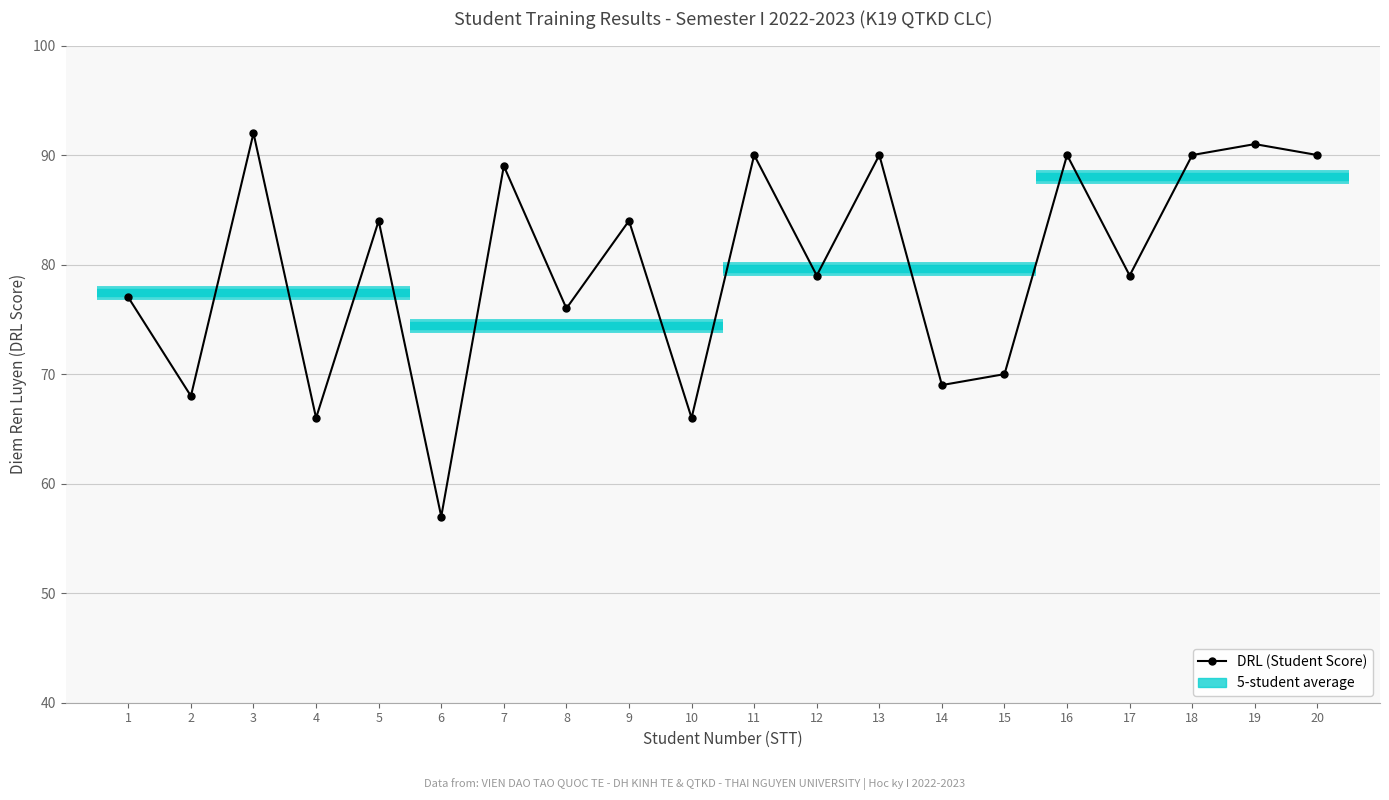

List the labels in order of value, smallest first.

6, 4, 10, 2, 14, 15, 8, 1, 12, 17, 5, 9, 7, 11, 13, 16, 18, 20, 19, 3